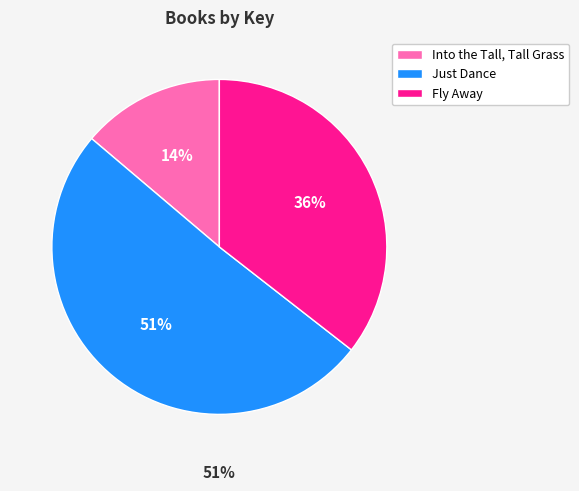

Is Just Dance the majority of the pie?

Yes